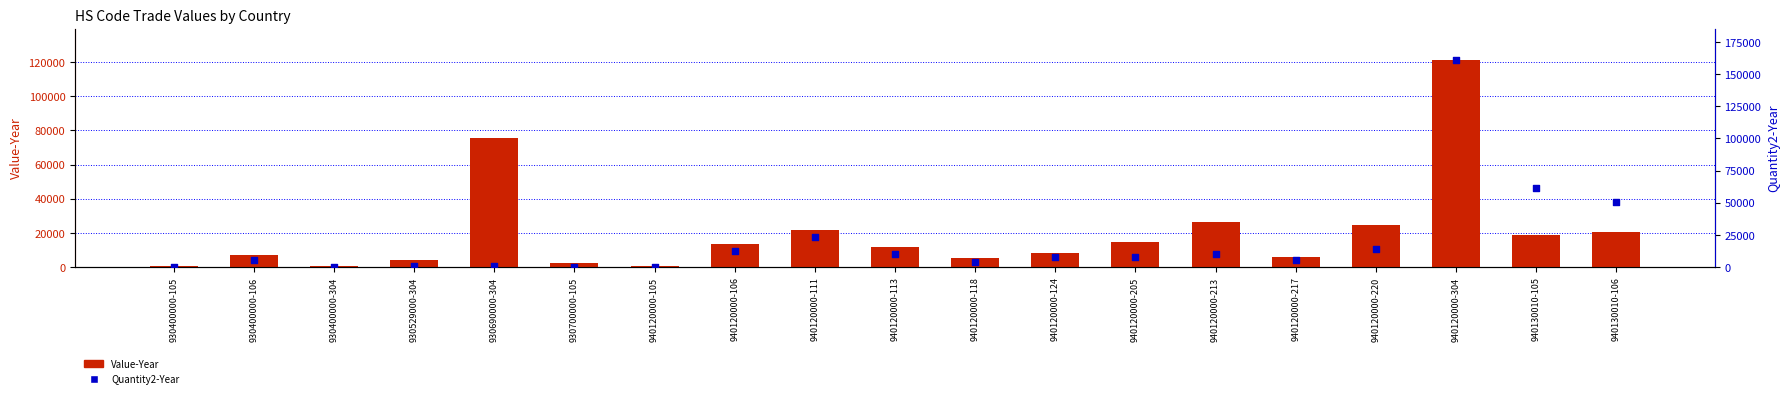

At which category is the sum across all series the highest?

940120000-304